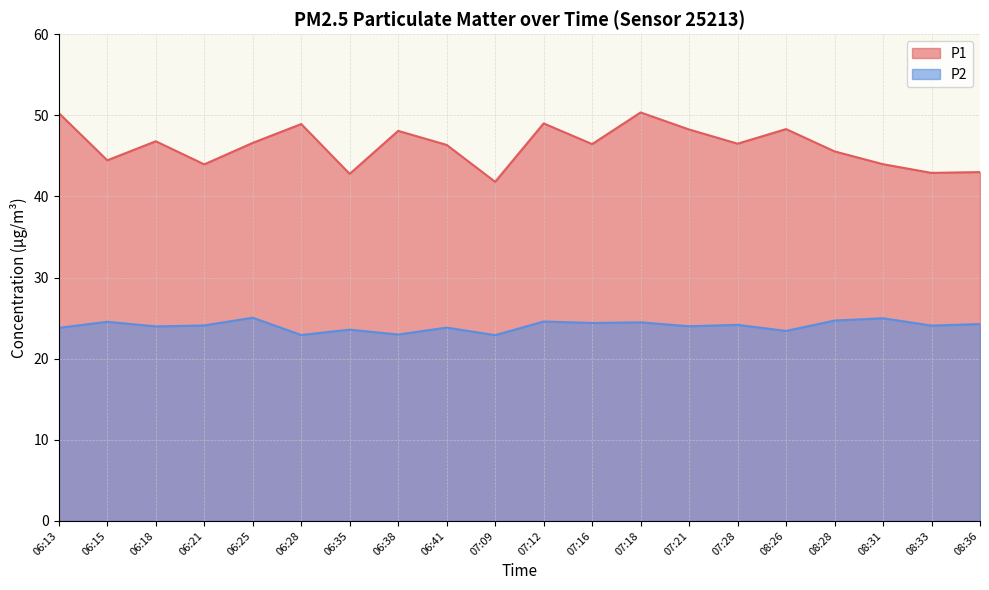

What is the difference between the P2 values at 06:25 and 06:35?

1.5